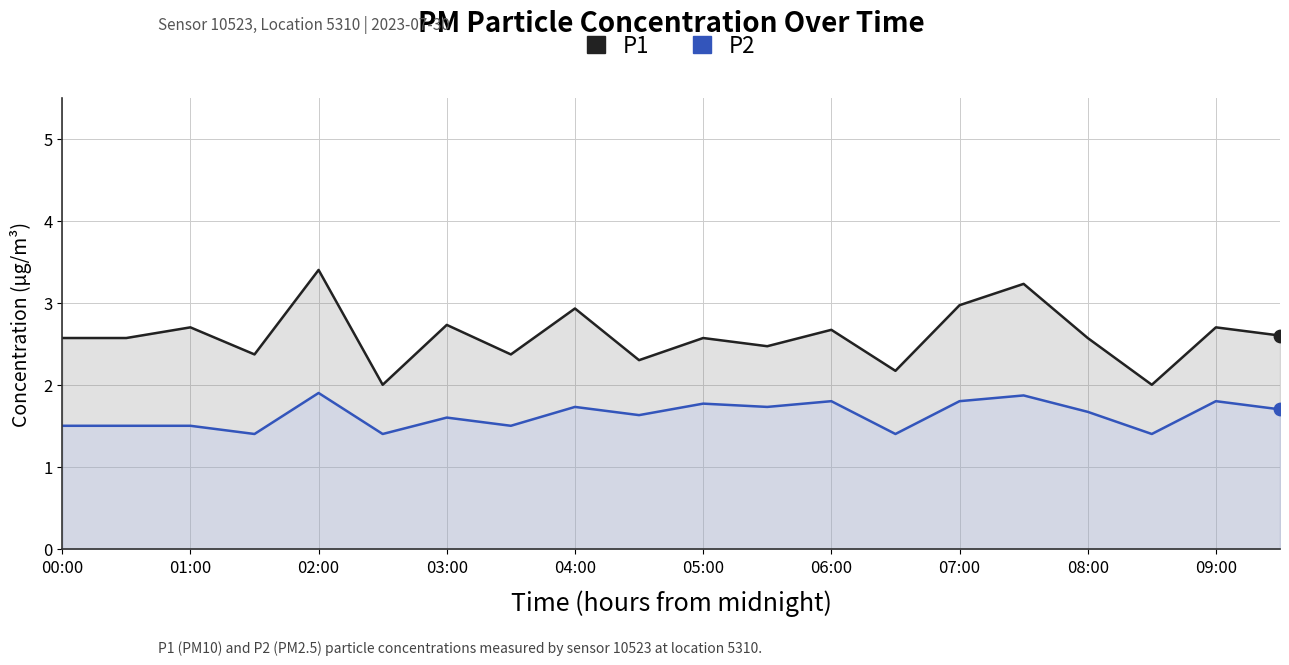

Is the value of P1 at 18 greater than the value of P2 at 11?

Yes